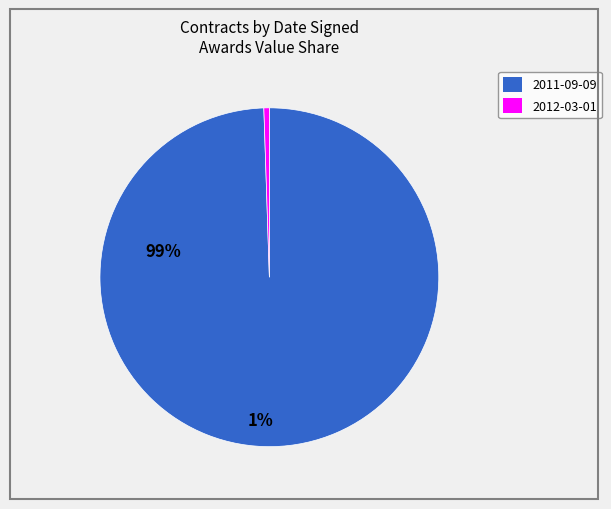

Is the sum of 2012-03-01 and 2011-09-09 greater than half?

Yes